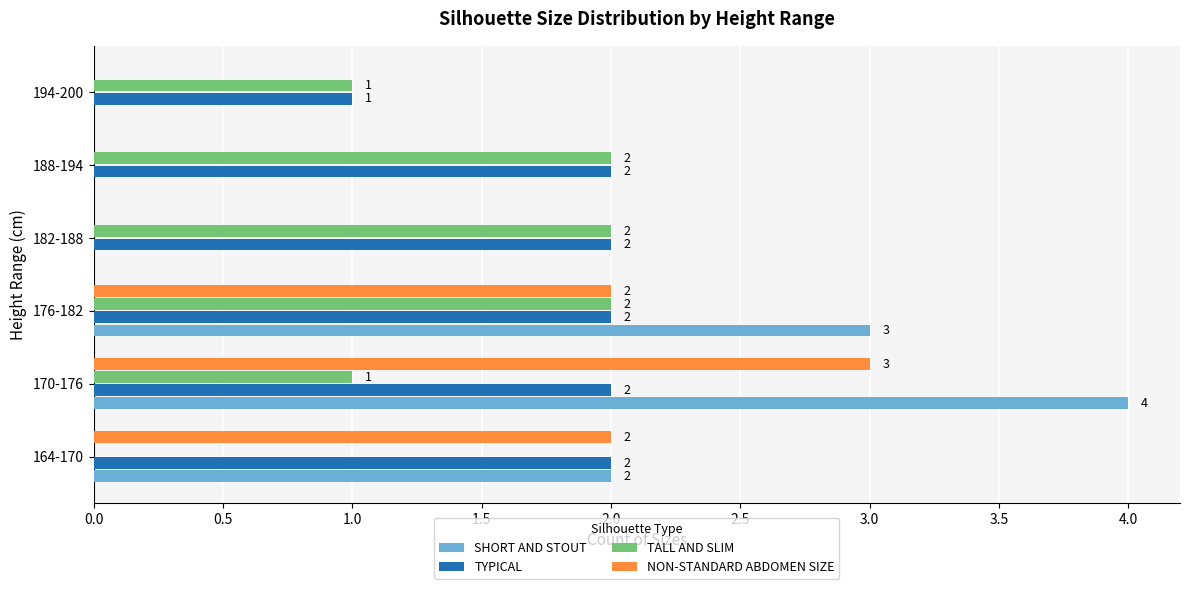

The value of TYPICAL at 188-194 is 3. True or false?

False